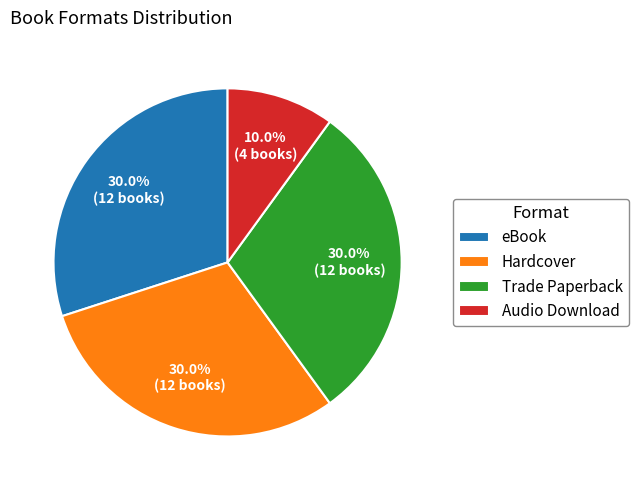

Which slice is the smallest?

Audio Download